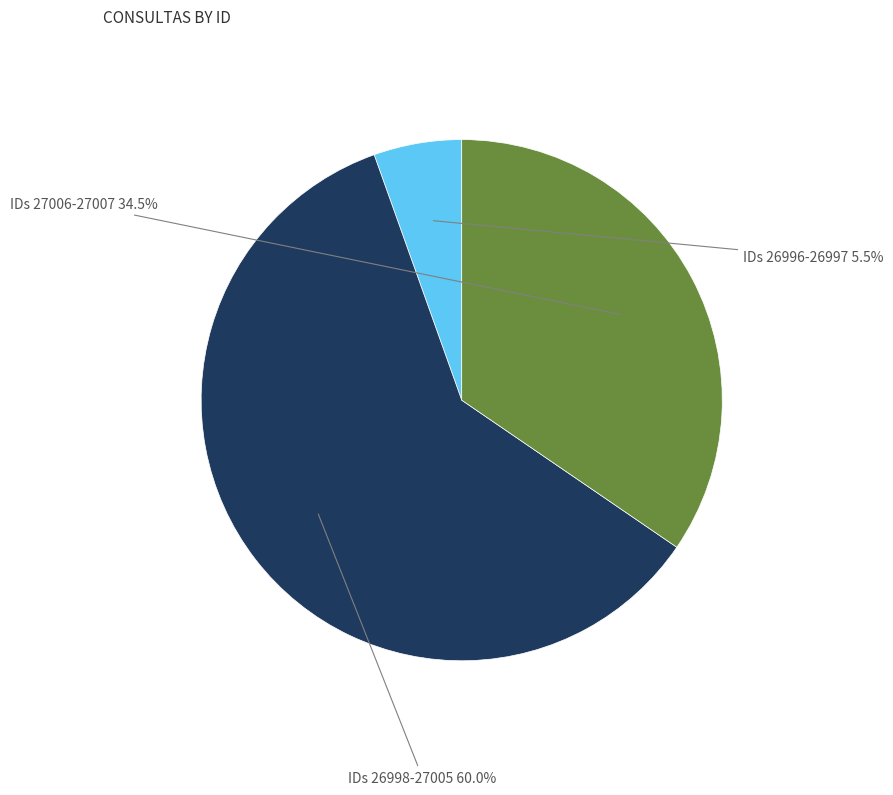

Is there a majority slice in this chart?

Yes